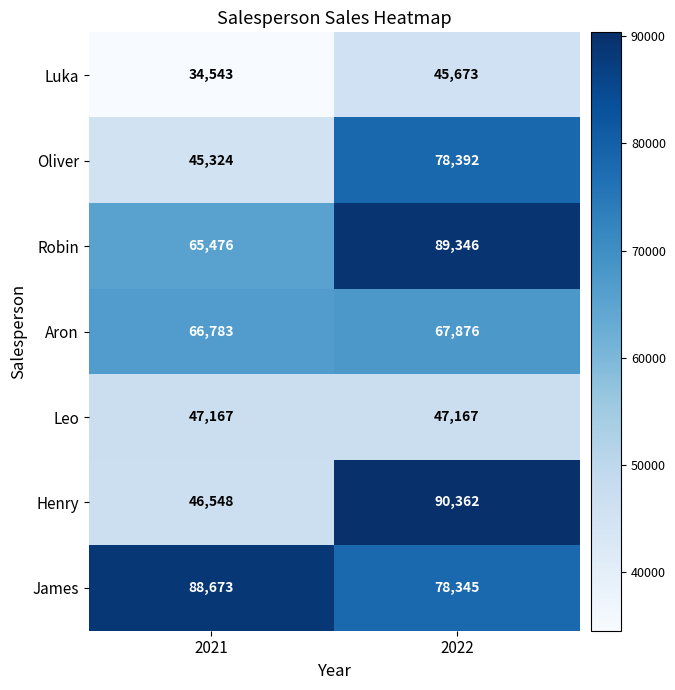

At which category does the chart reach its peak across all series?

2022